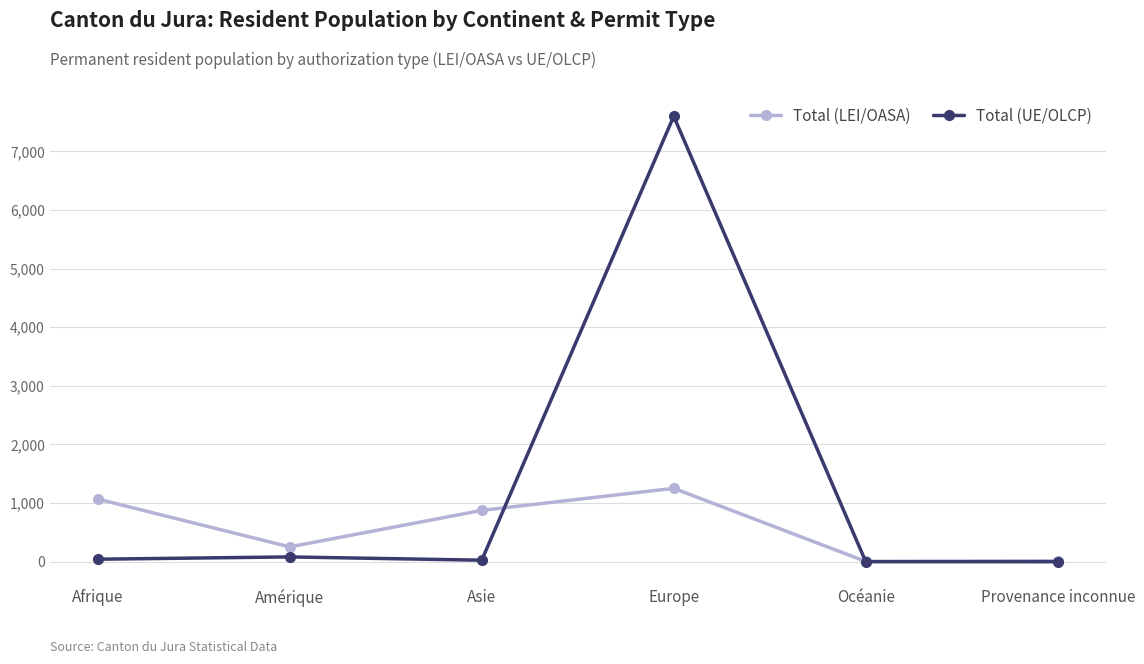

What is the value of the Total (LEI/OASA) point at the 1st from the left?

1069